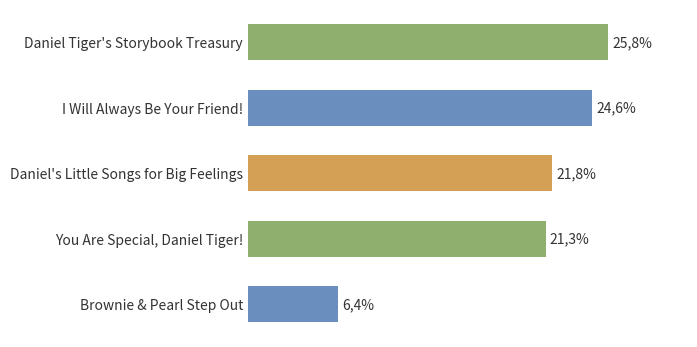

Does the chart contain any negative values?

No